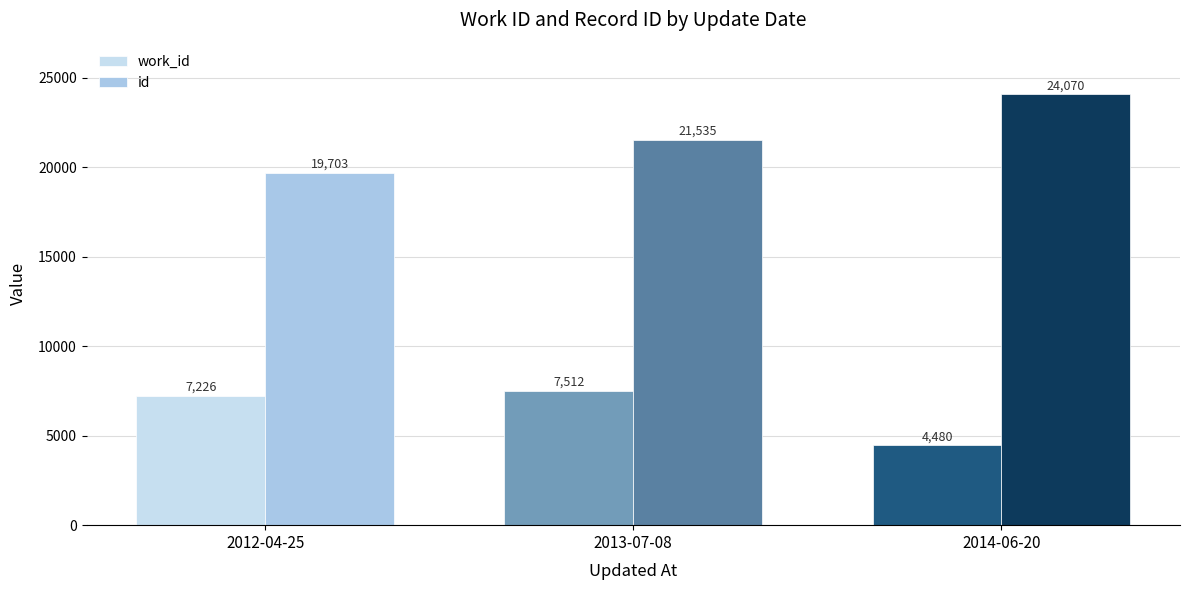

Which series has the largest total across all categories?

id